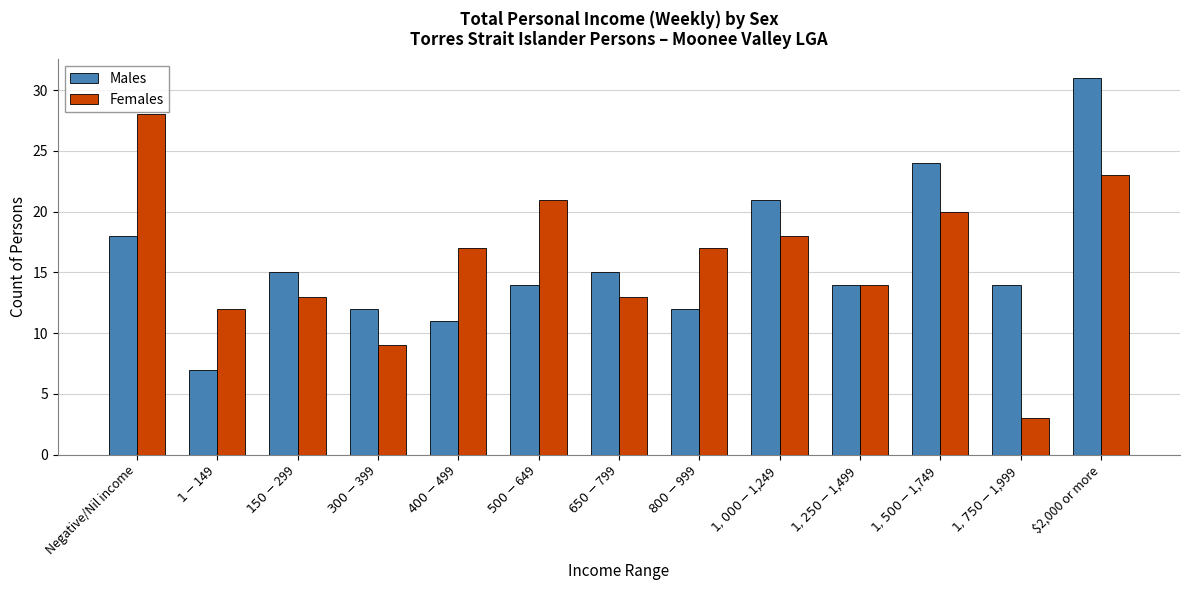

True or false: Females has a value of 29 at $1,500-$1,749.

False